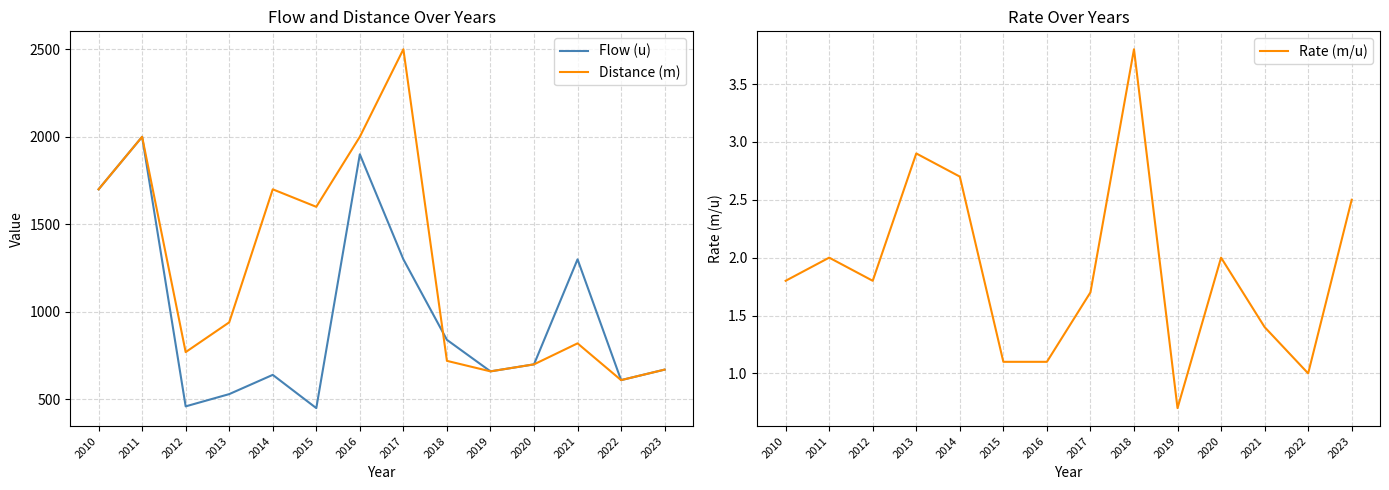

Is the value of Rate (m/u) at 2020 greater than the value of Flow (u) at 2015?

No